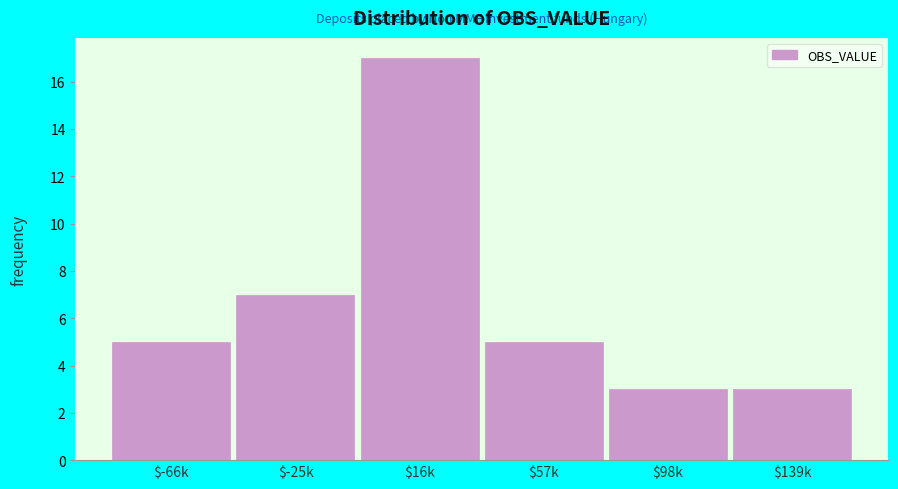

Reading right to left, transcribe all the data shown in this chart.

3	3	5	17	7	5